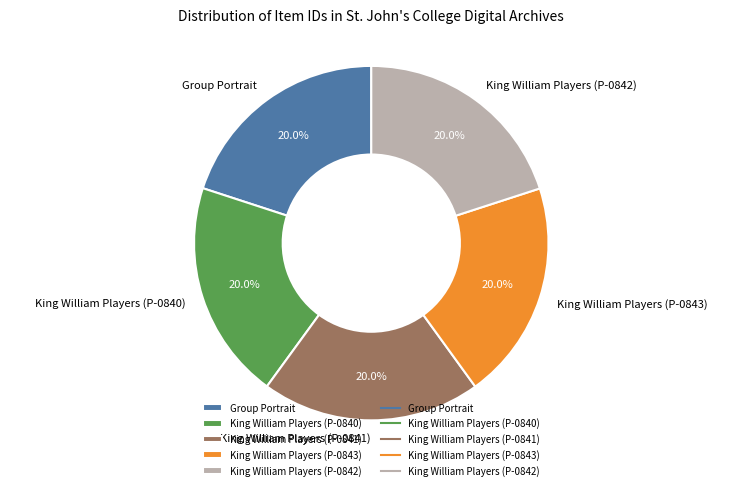

The King William Players (P-0842) slice represents 20% of the pie. True or false?

True